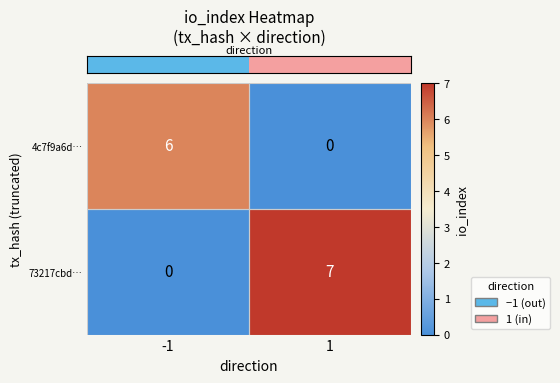

Which series has the largest total across all categories?

73217cbd…